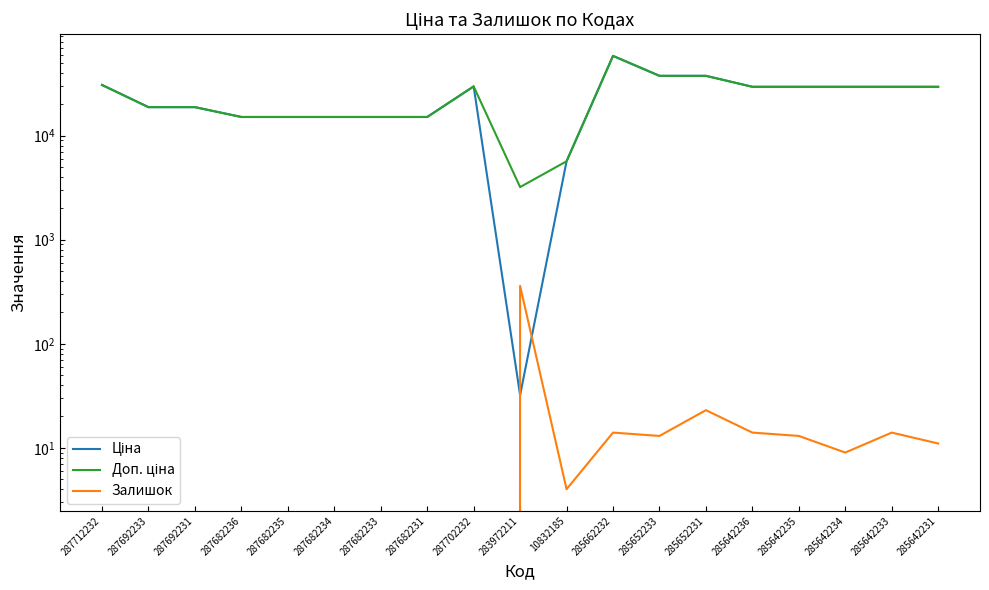

What is the maximum value shown in the chart?

58426.5